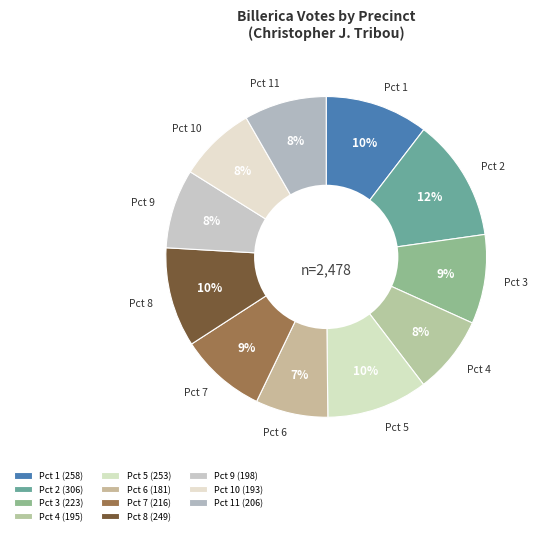

Is the sum of Pct 3 and Pct 5 greater than half?

No